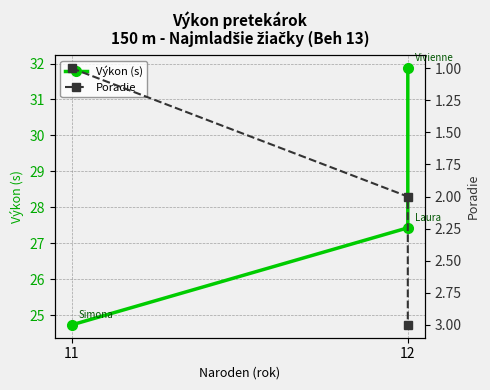

What are all the series names shown in the legend?

Výkon (s), Poradie